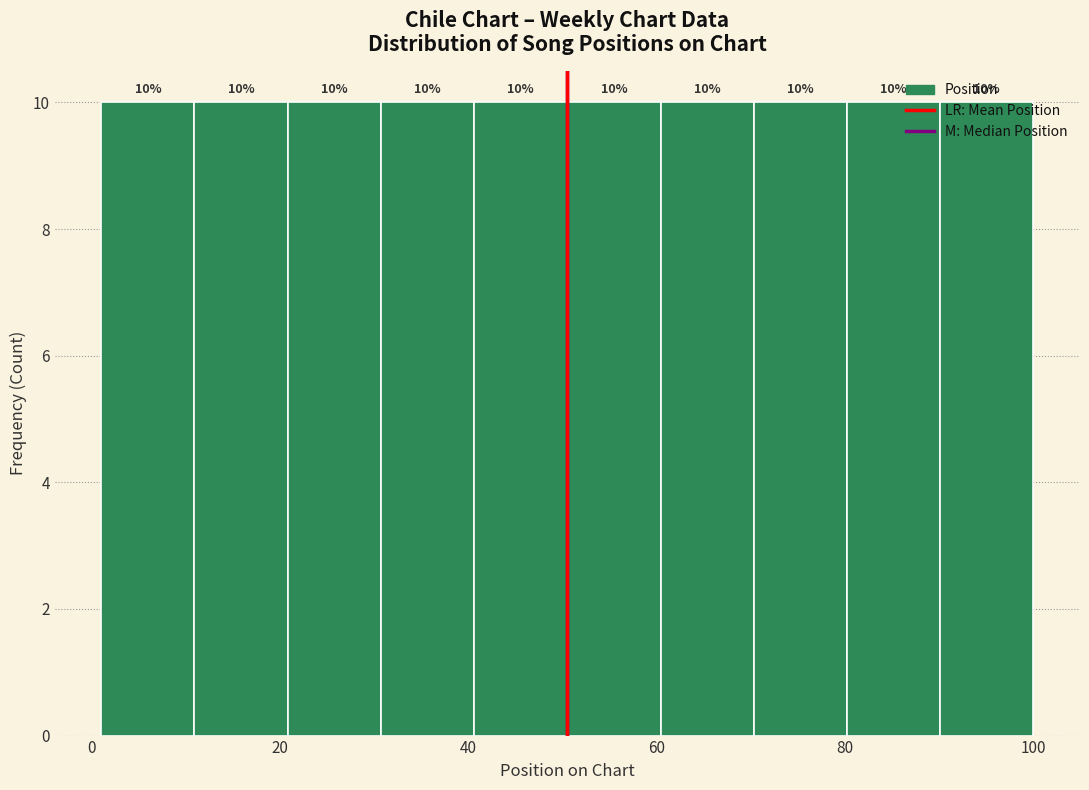

What is the height of the bar covering 60 to 70 on the x-axis? The bar edges are not printed on the chart, so give them approximately, as read against the axis.

10